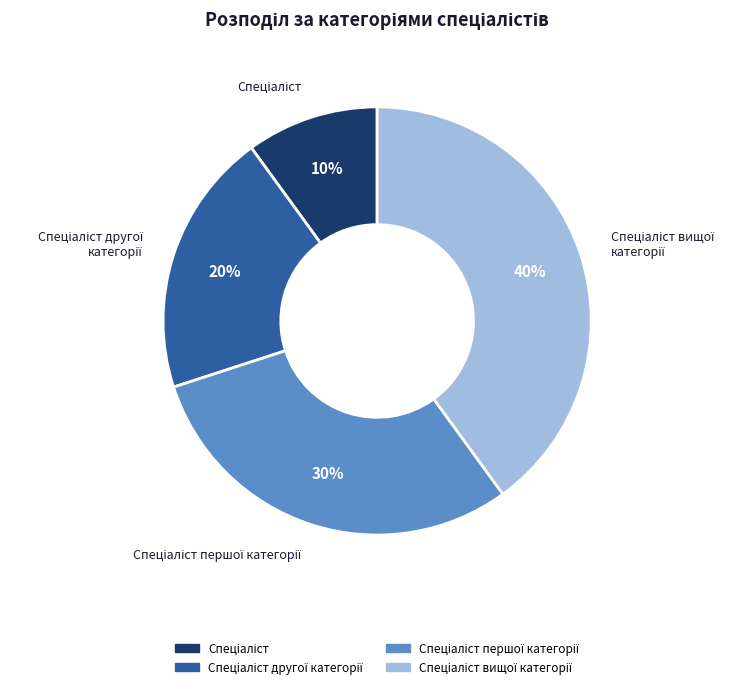

Does any single category account for the majority?

No